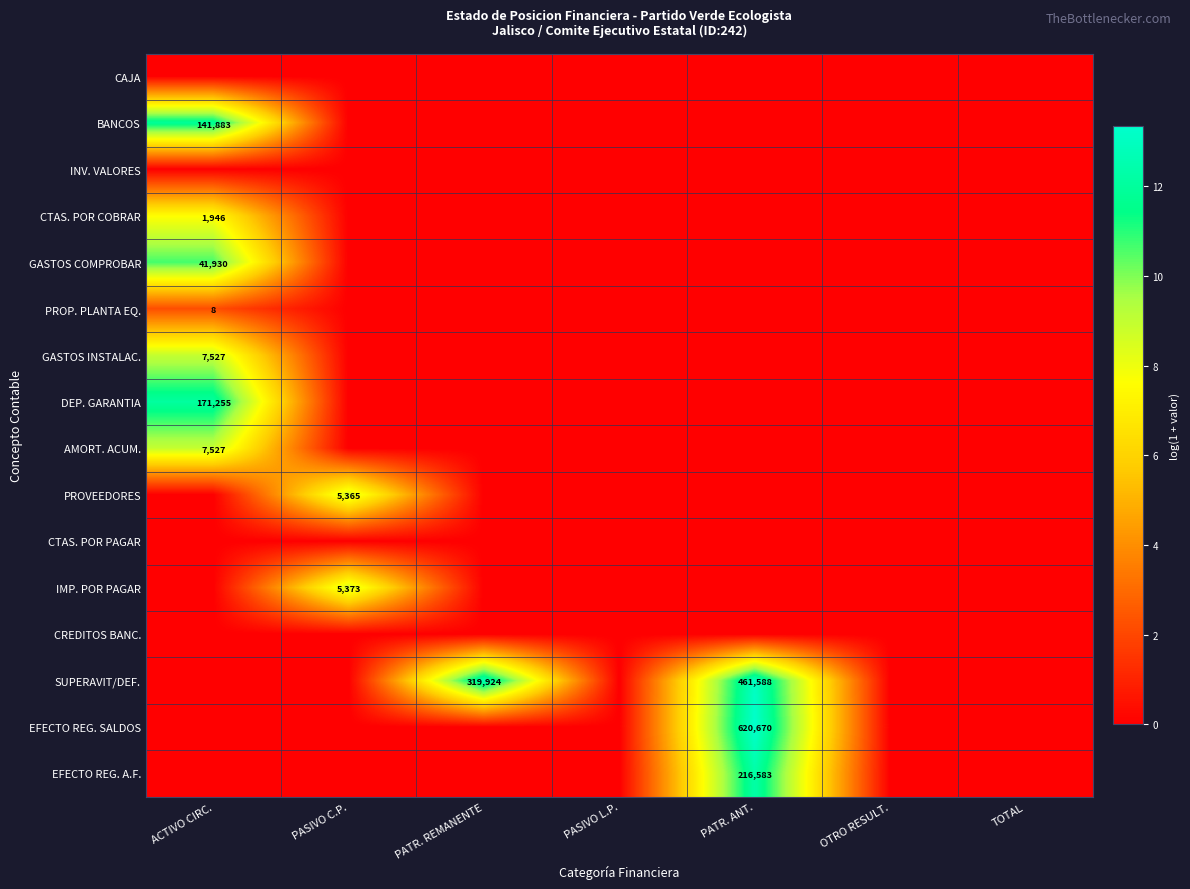

The PROVEEDORES series shows 9128 at PASIVO C.P.. True or false?

False